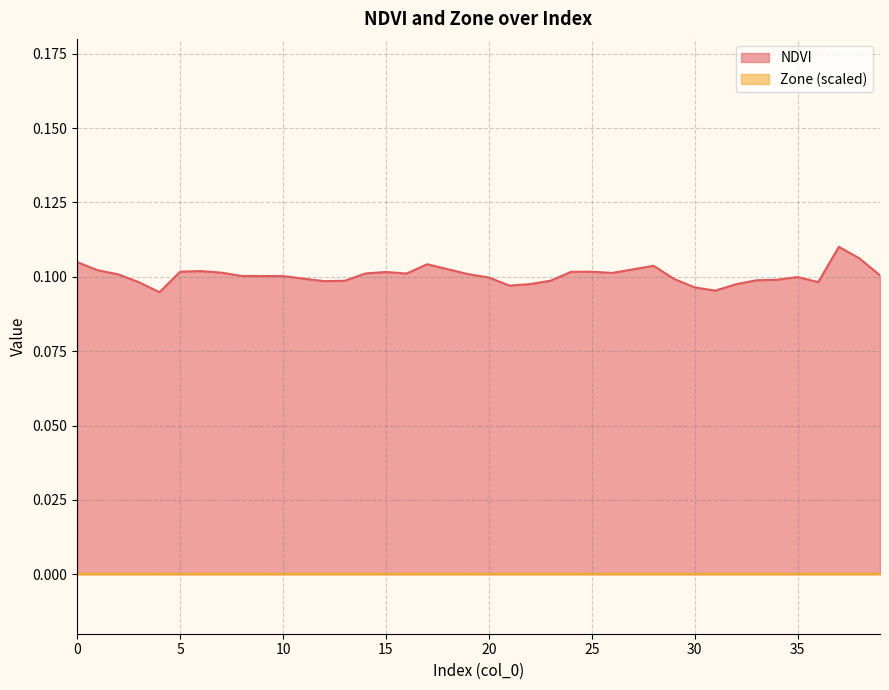

How many lines are shown in the chart?

2